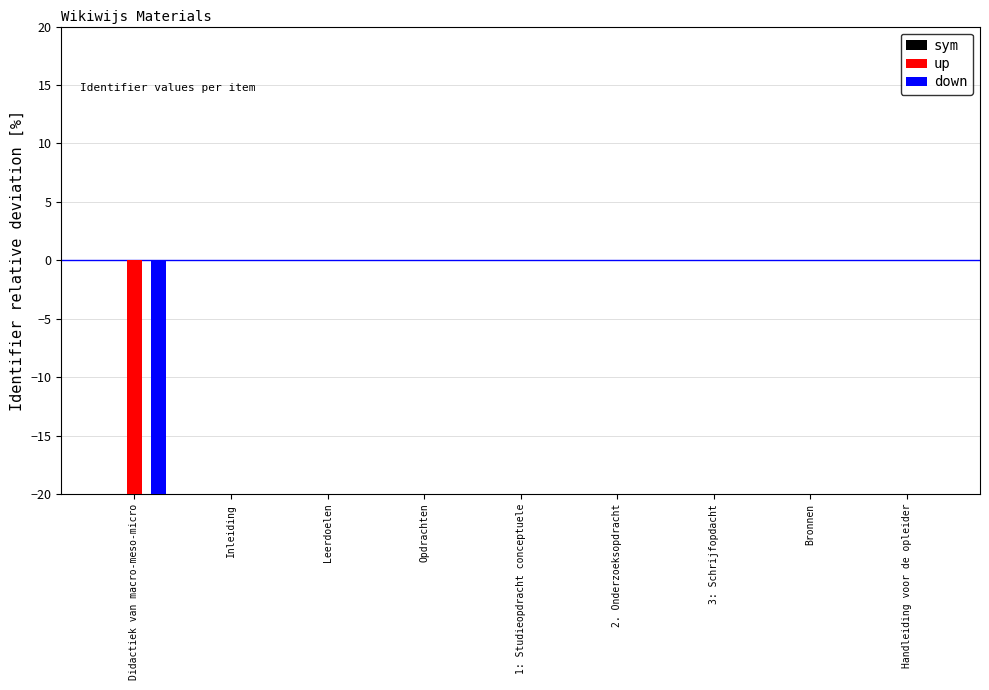

What is the label of the 3rd bar from the right?

3: Schrijfopdacht